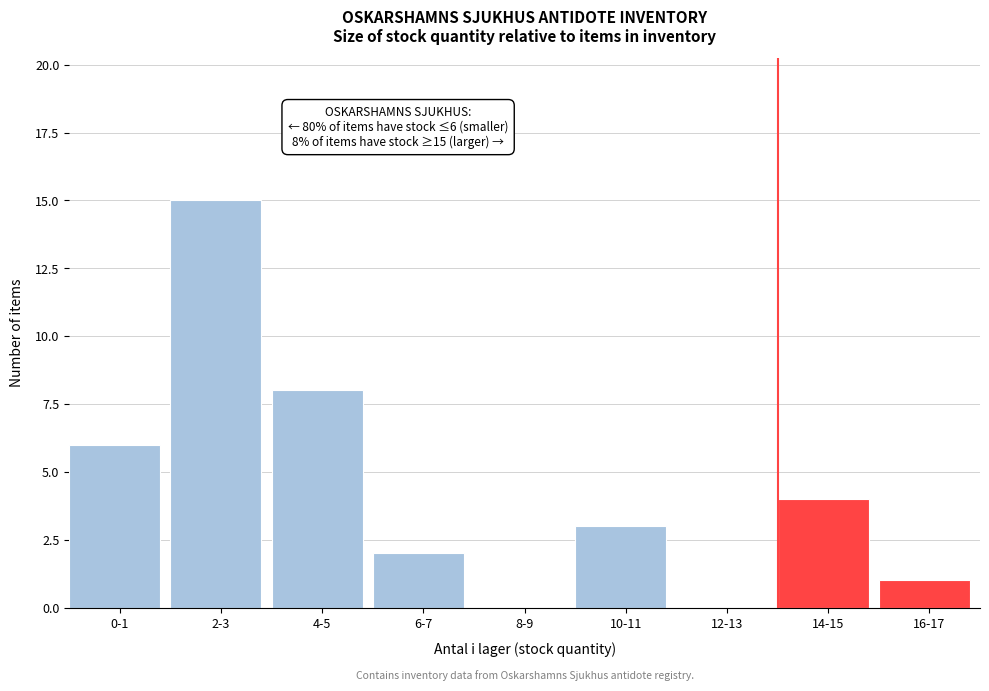

Reading right to left, what are all the values shown in this chart?

16-17=1	14-15=4	12-13=0	10-11=3	8-9=0	6-7=2	4-5=8	2-3=15	0-1=6